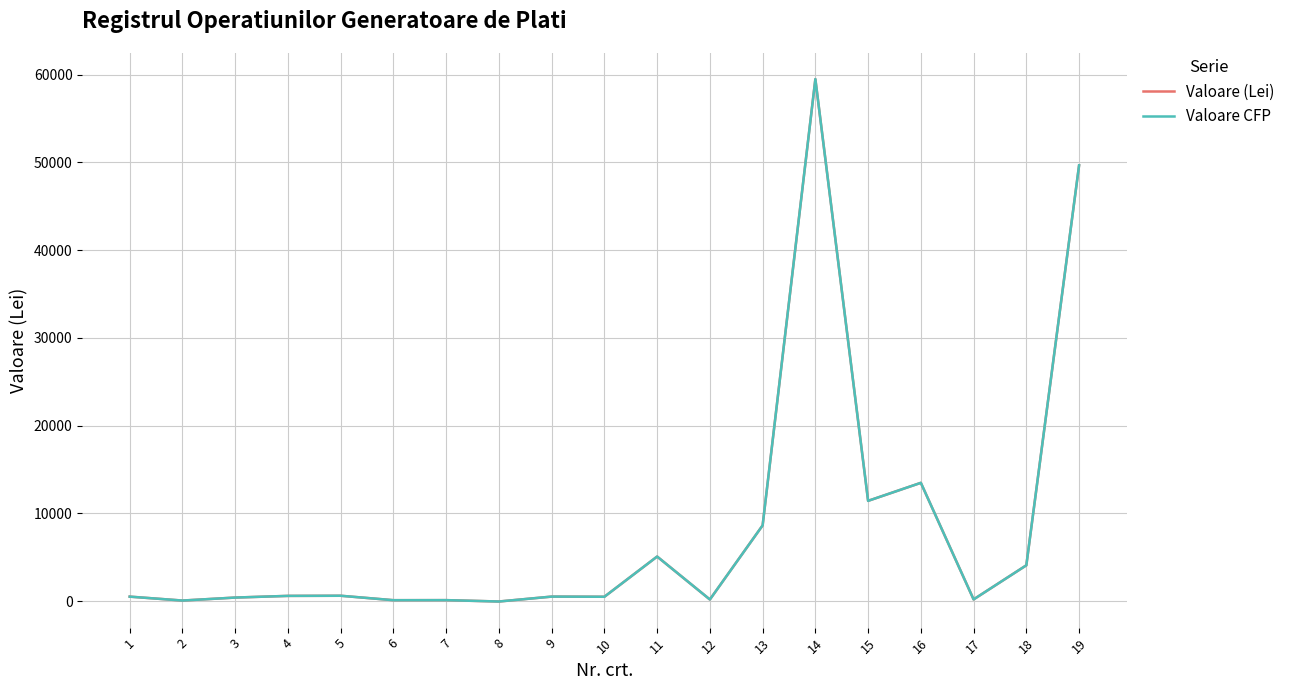

At which category does Valoare (Lei) reach its first local valley?

2